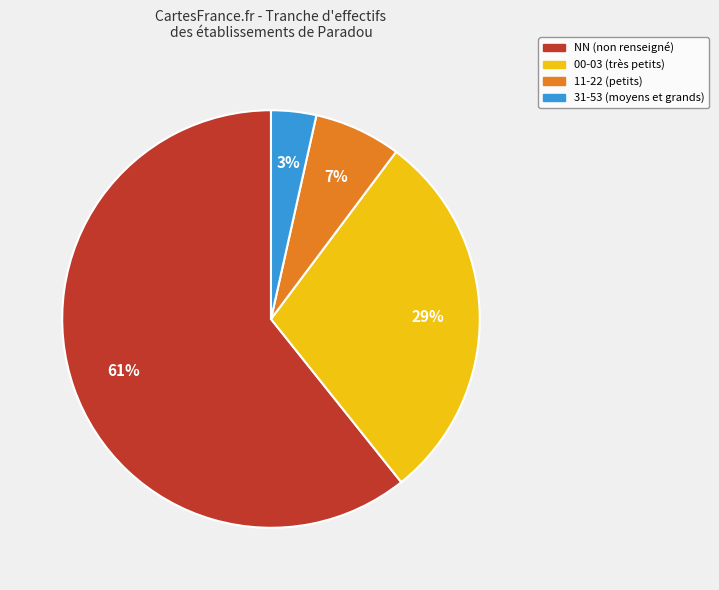

How many segments does this pie chart have?

4